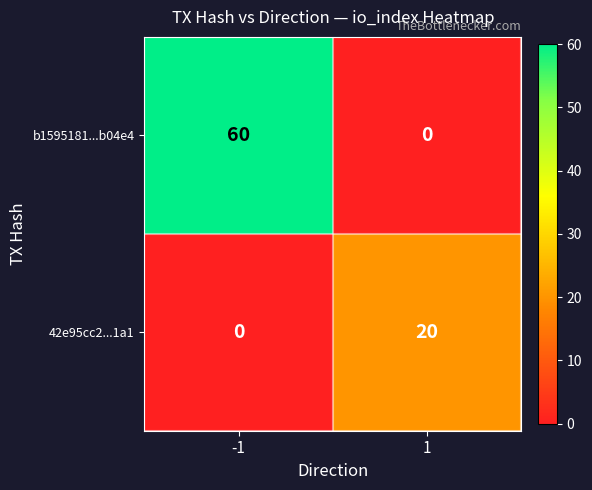

How many categories are shown in the chart?

2